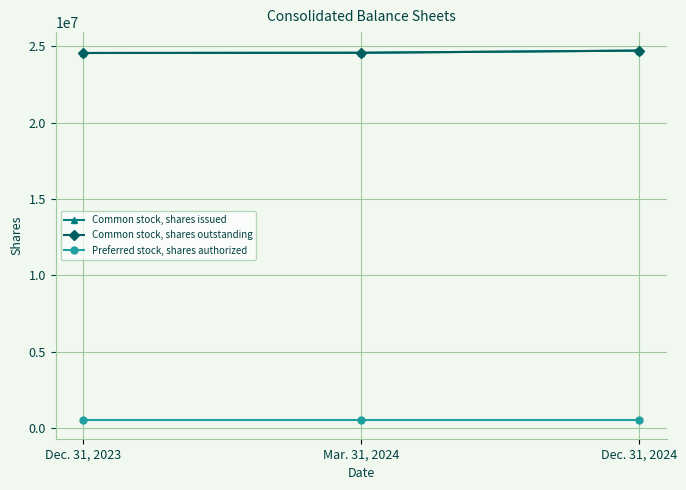

What is the label of the 1st point from the right?

Dec. 31, 2024